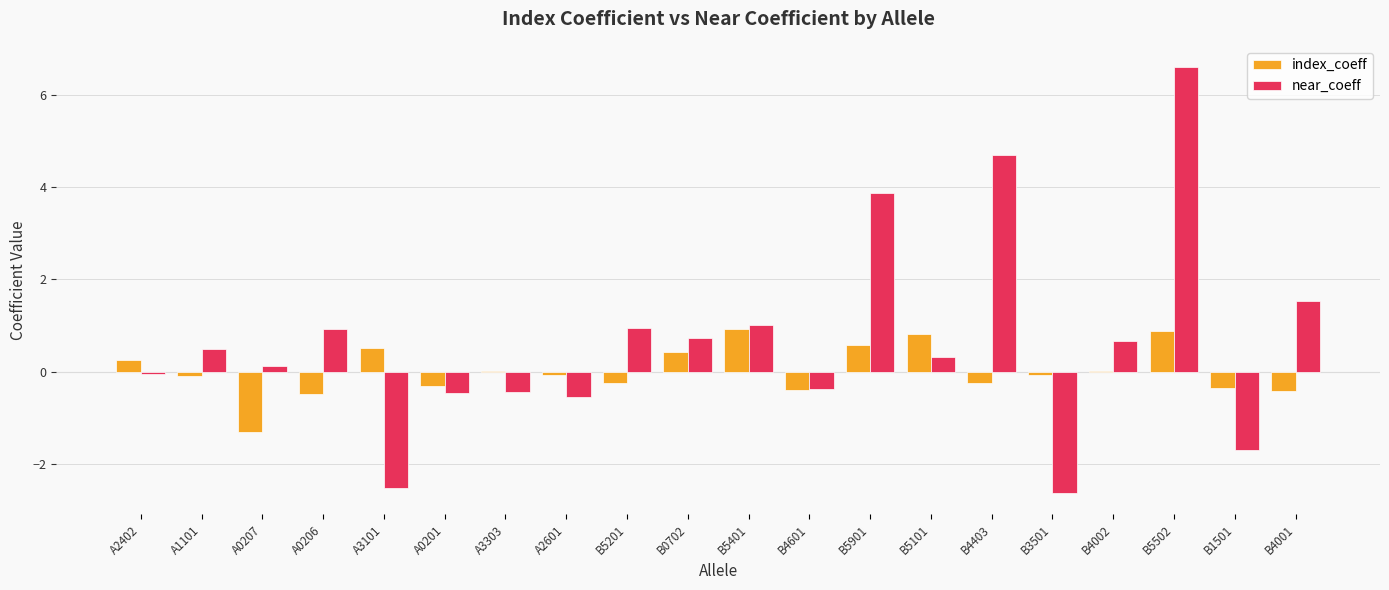

What value does the index_coeff series have at A0206?

-0.5